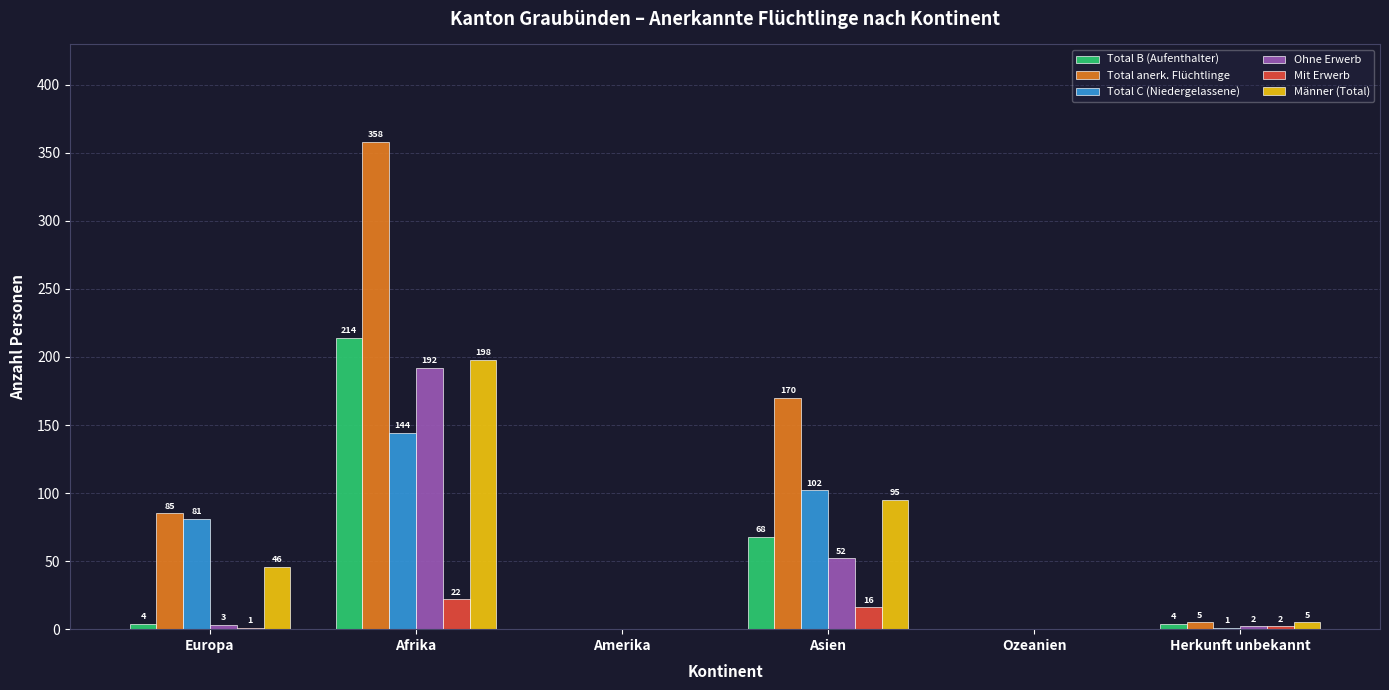

Which category has the highest value in the Total C (Niedergelassene) series?

Afrika